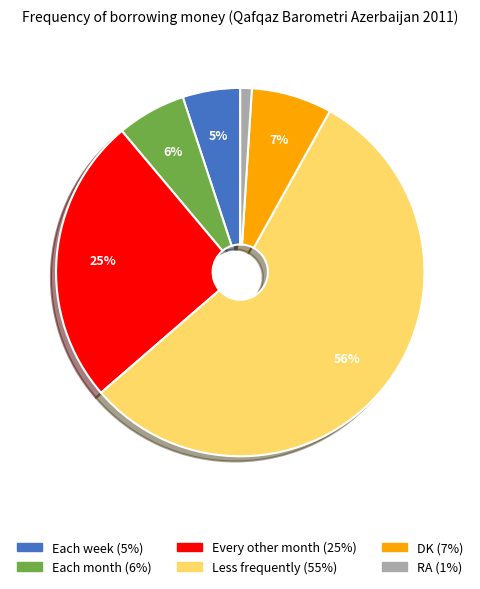

Between DK and RA, which is larger?

DK